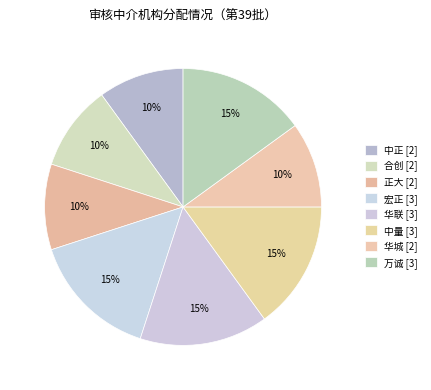

What is the change in value from 中正 to 万诚?

+1